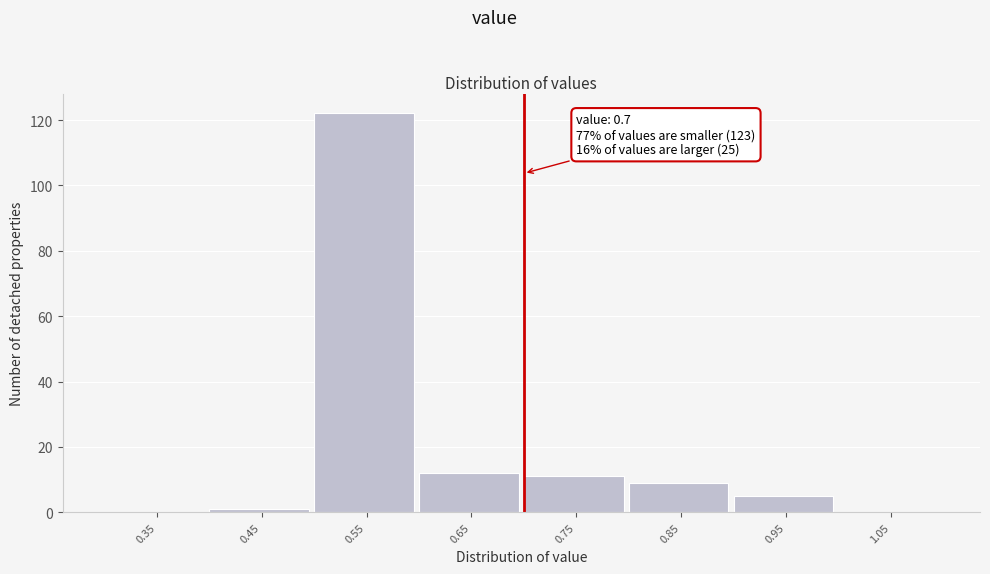

Over which range of the x-axis is the bar tallest?

0.5 to 0.6